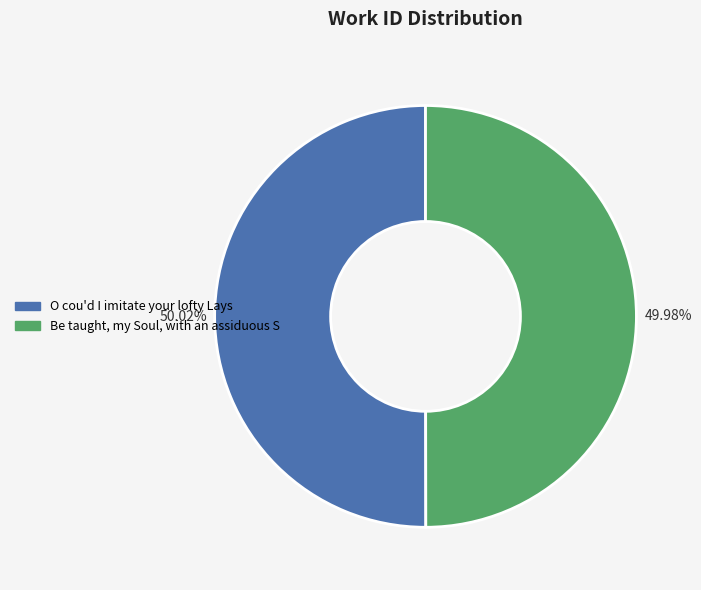

What percentage do Be taught, my Soul, with an assiduous S and O cou'd I imitate your lofty Lays together represent?

100.0%